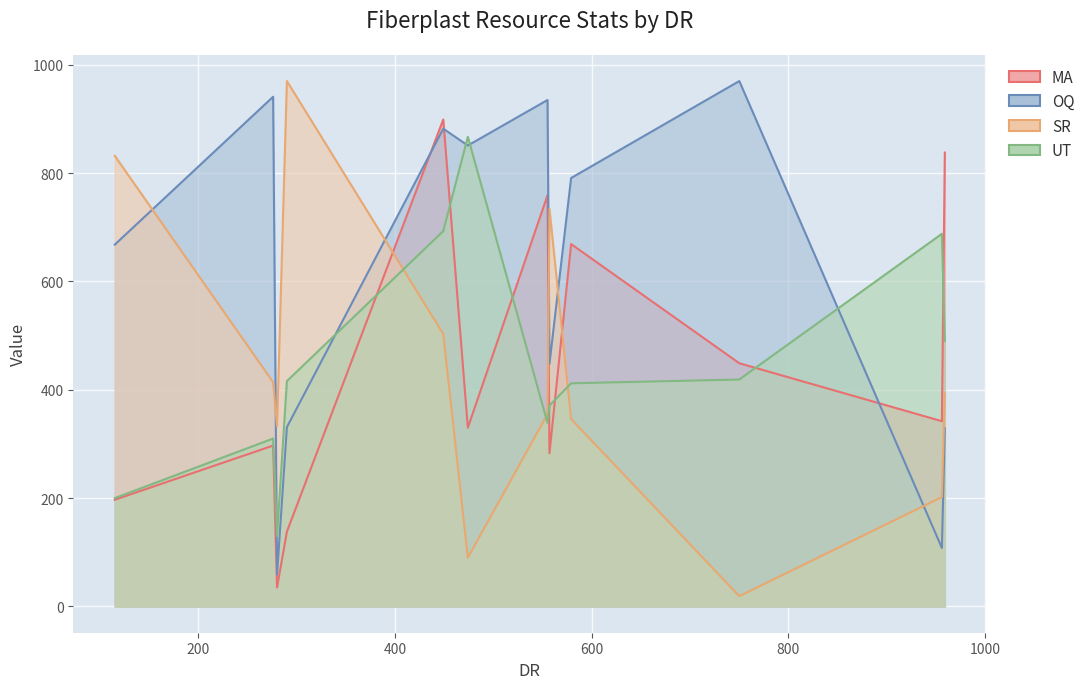

What is the minimum value for OQ?

59